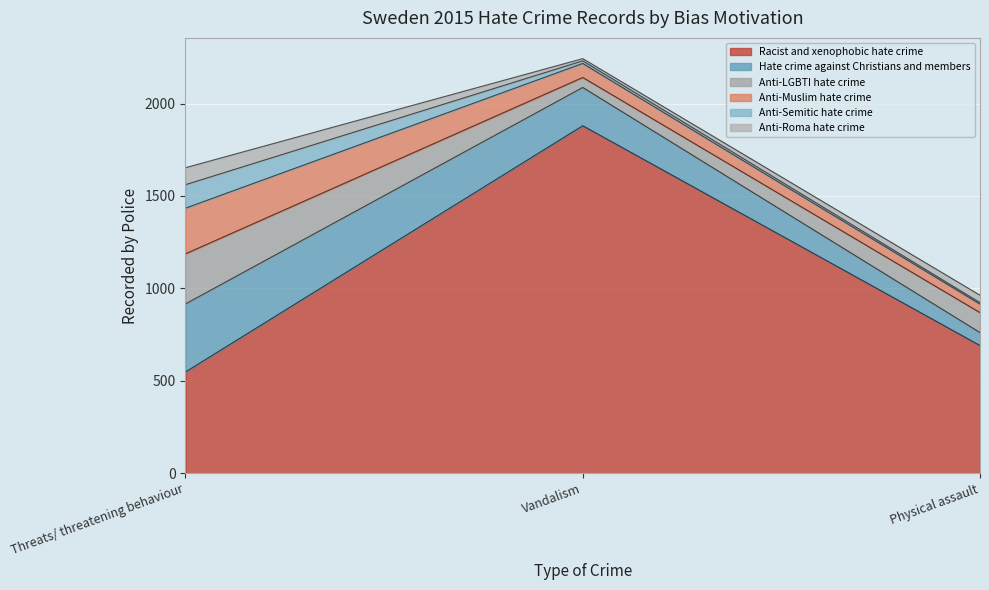

What are all the series names shown in the legend?

Racist and xenophobic hate crime, Hate crime against Christians and members, Anti-LGBTI hate crime, Anti-Muslim hate crime, Anti-Semitic hate crime, Anti-Roma hate crime